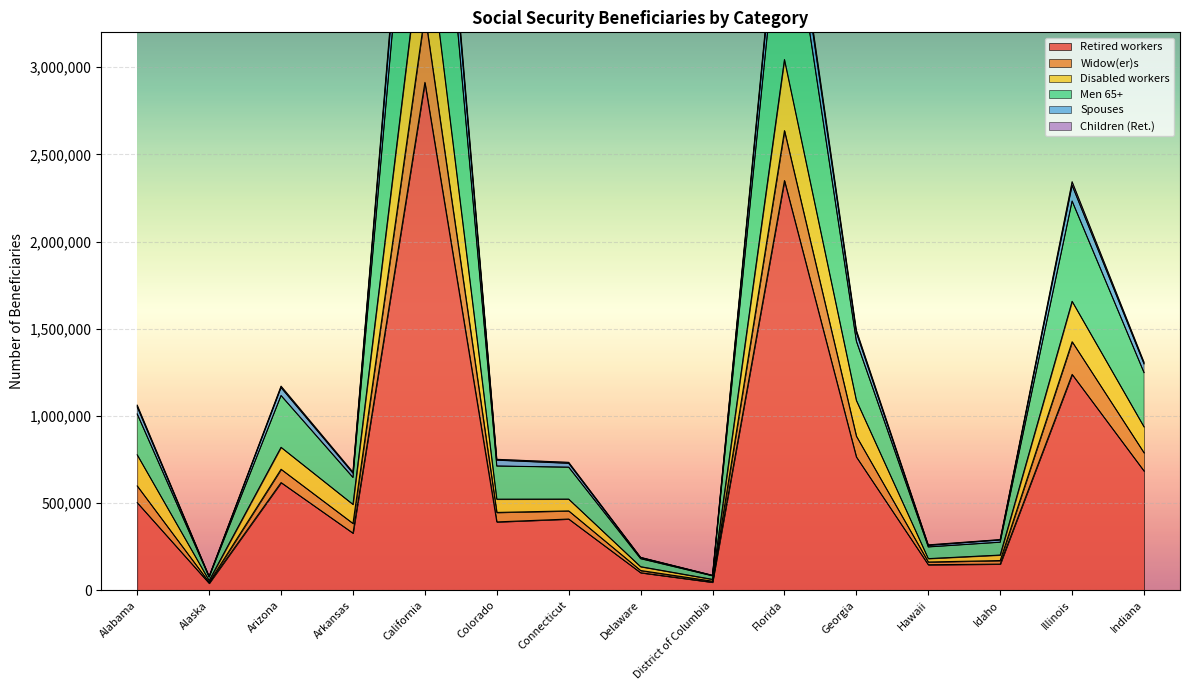

How many series are shown in this chart?

6